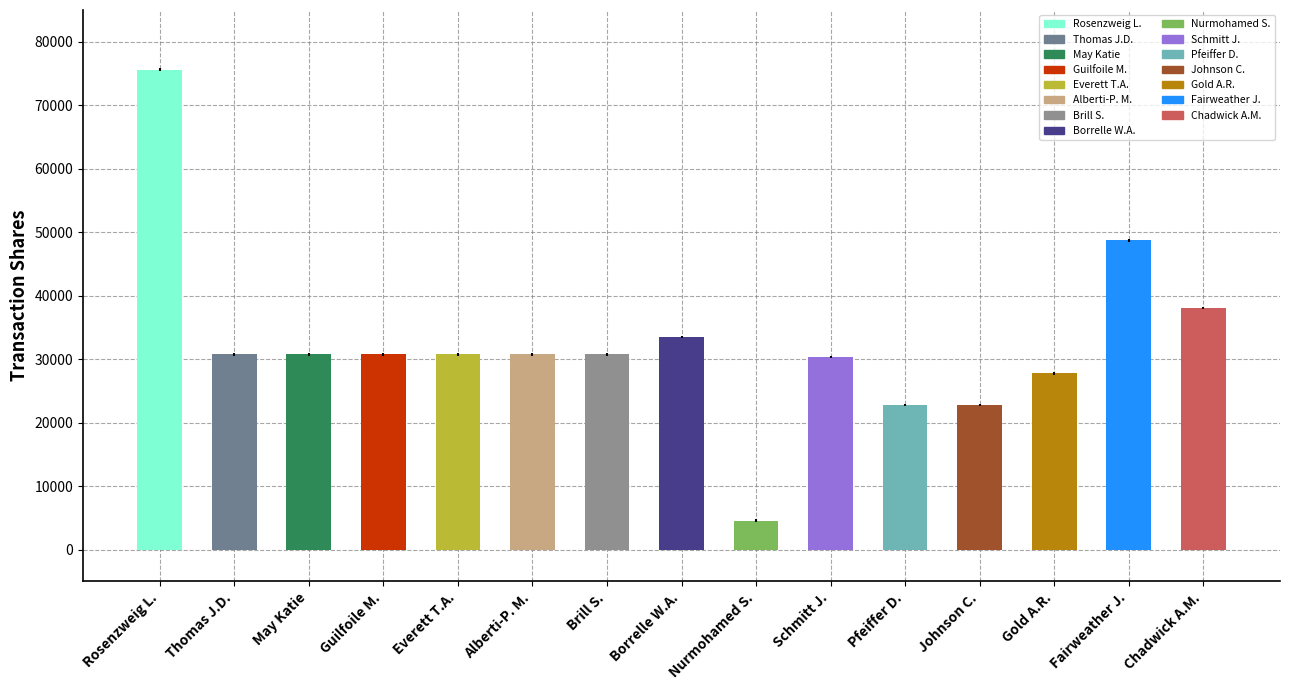

Where does the data first go above 30769?

Rosenzweig L.